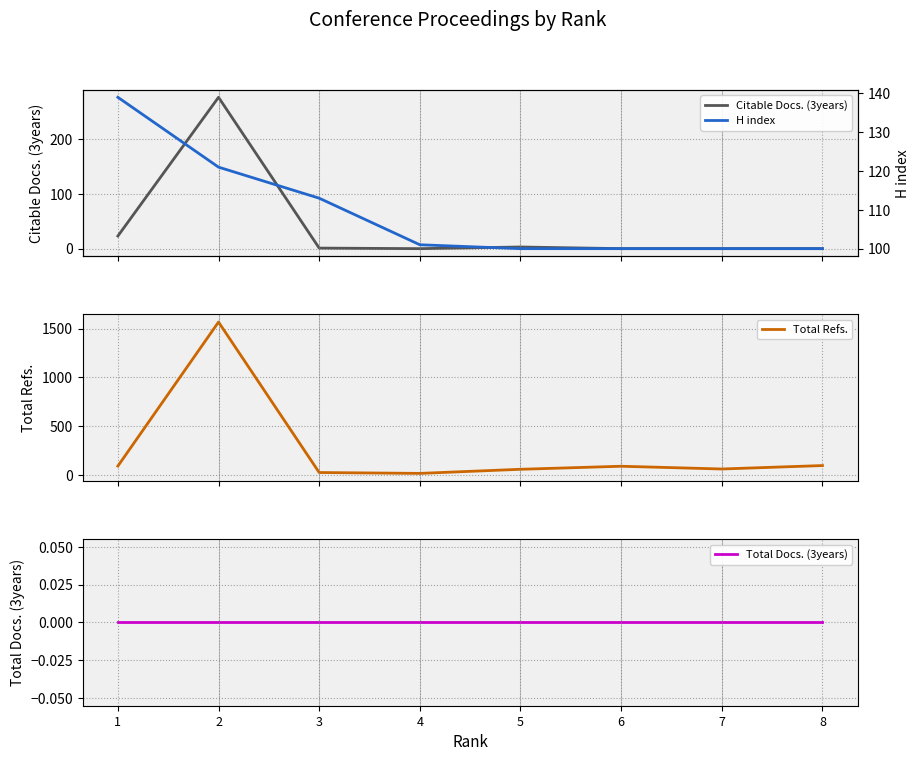

What is the difference between the highest and lowest values at 4?

101